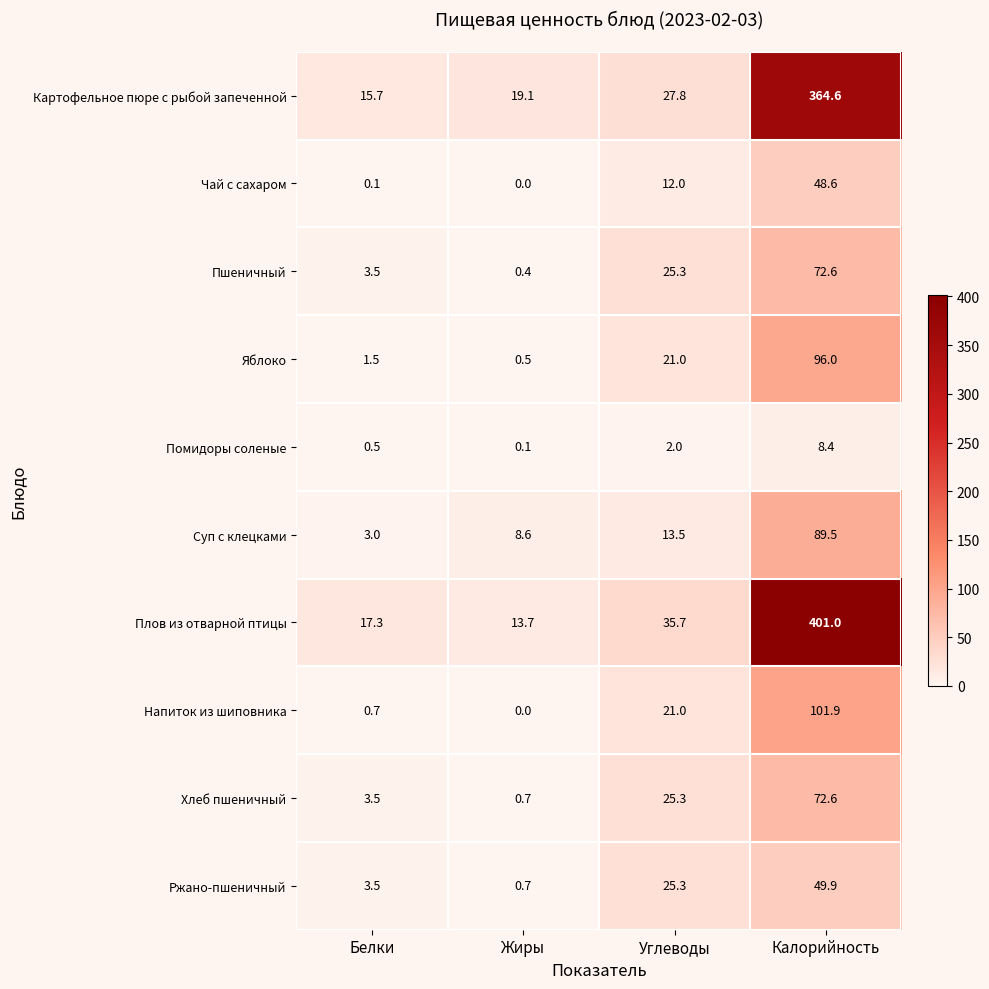

Rank the categories by Чай с сахаром value from highest to lowest.

Калорийность, Углеводы, Белки, Жиры